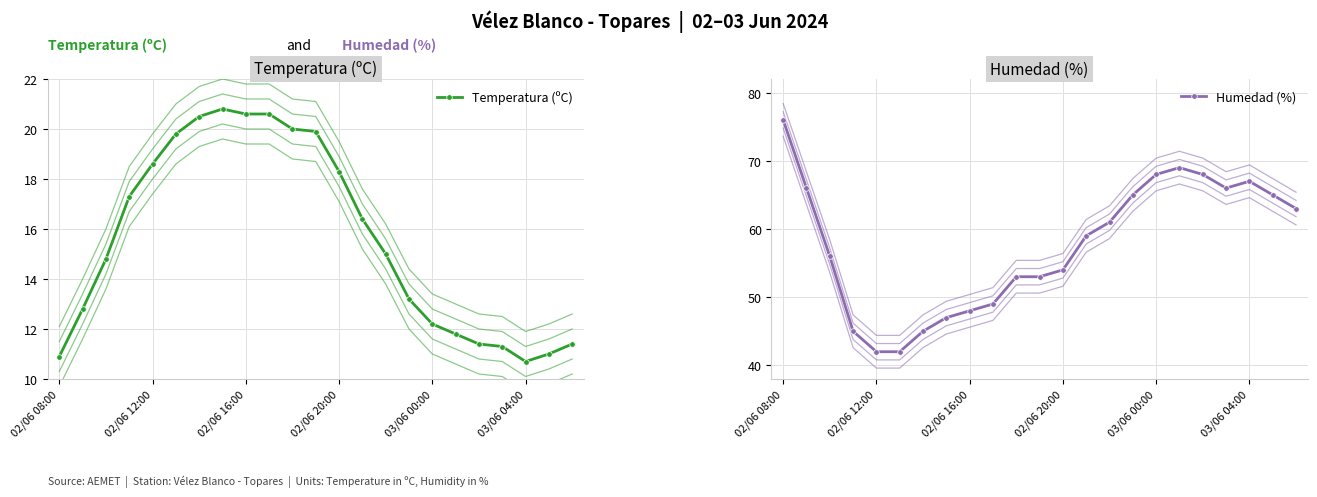

Does the chart have visible grid lines?

Yes